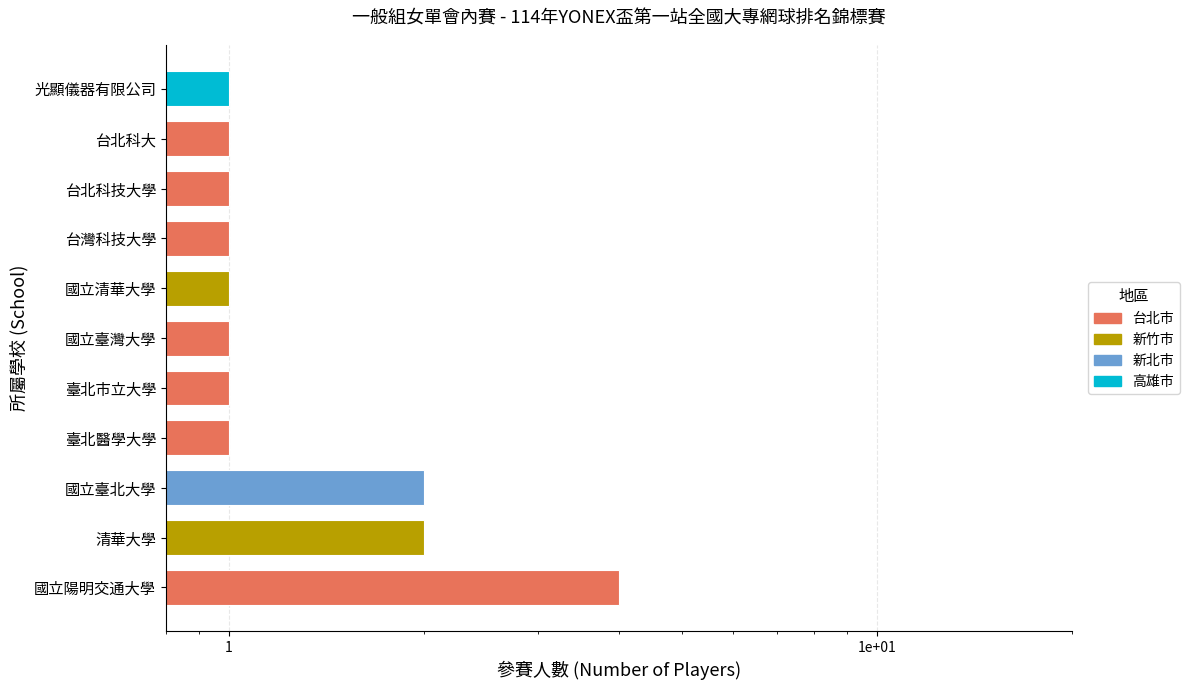

Does the chart contain stacked bars?

No